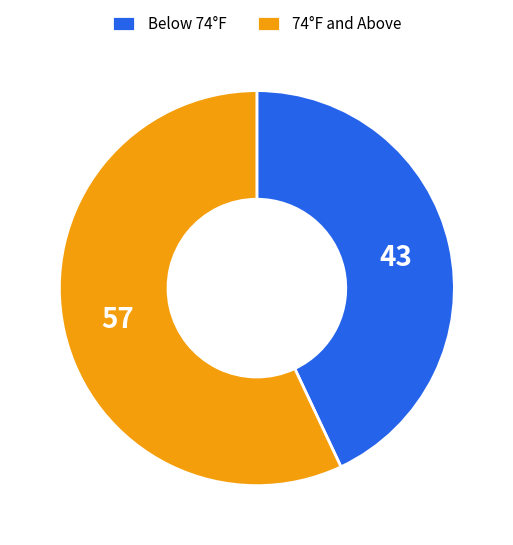

How many slices are in this pie chart?

2